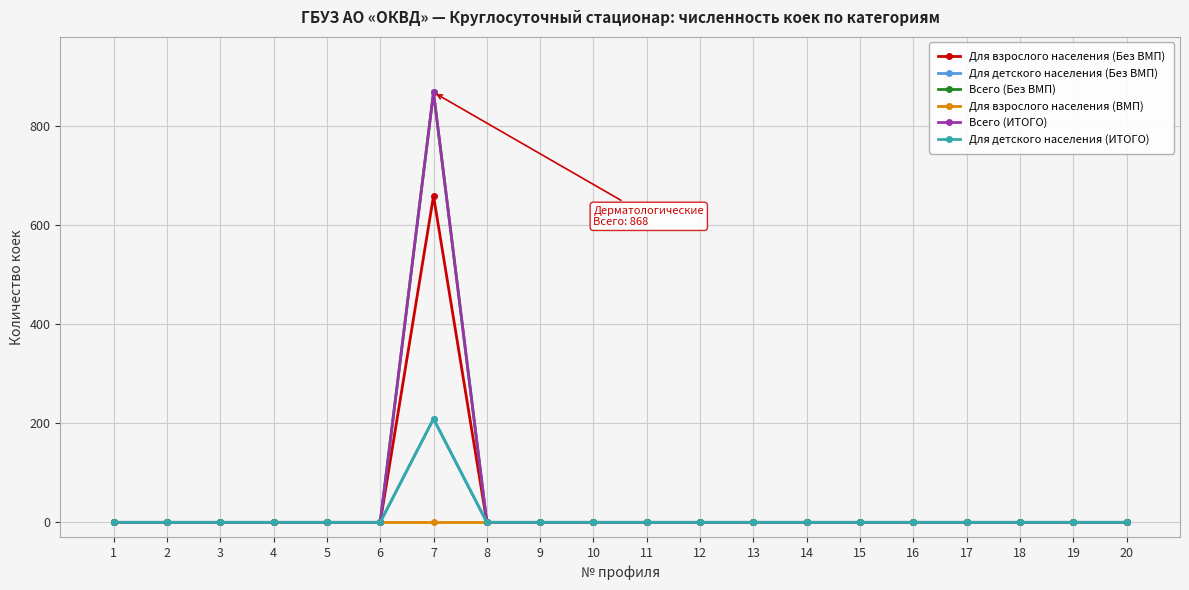

At which category does Для взрослого населения (Без ВМП) reach its first local peak?

7